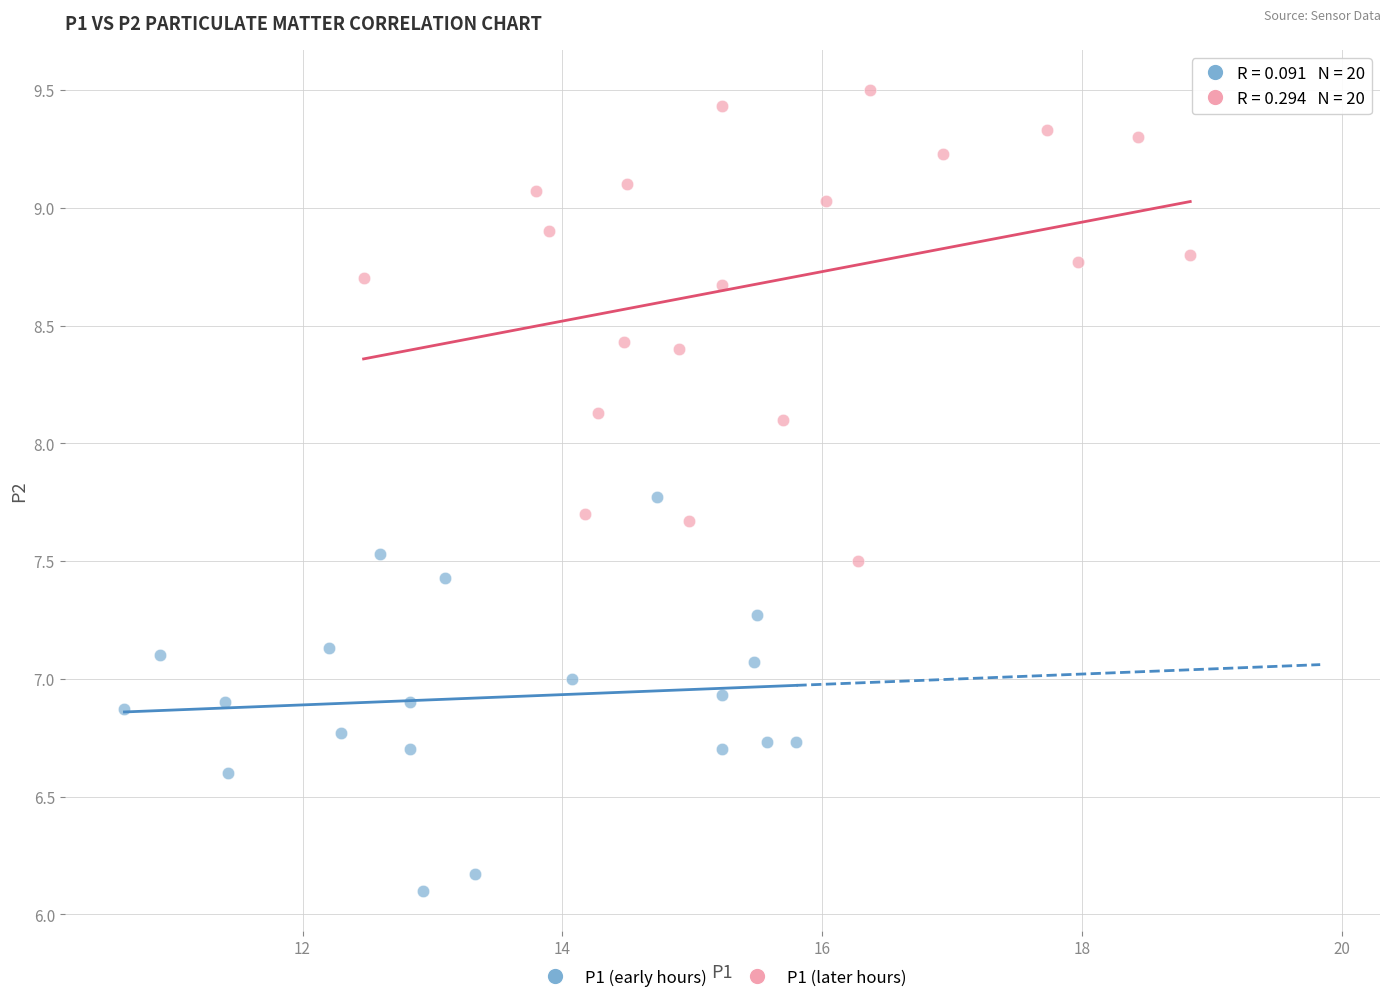

Which series contains the lowest Y value?

P1 (early hours)